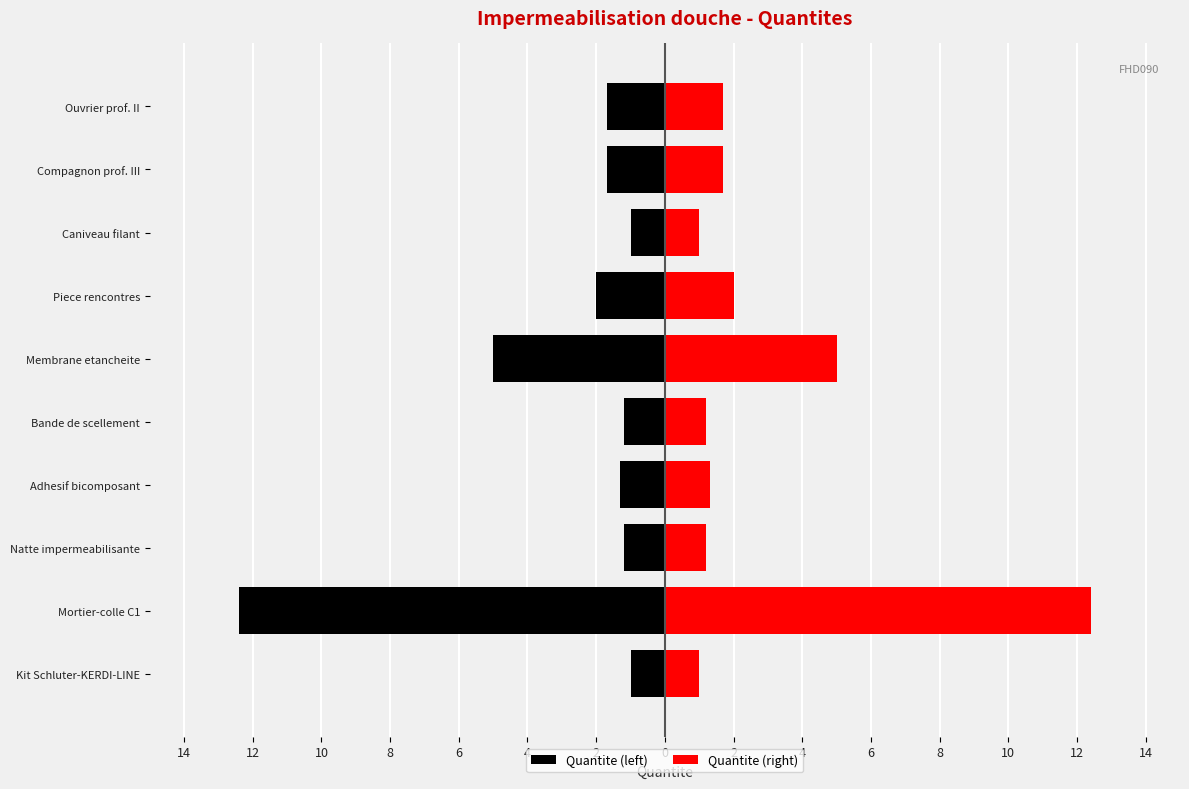

What is the approximate value of Quantite (right) at Membrane etancheite?

5.0